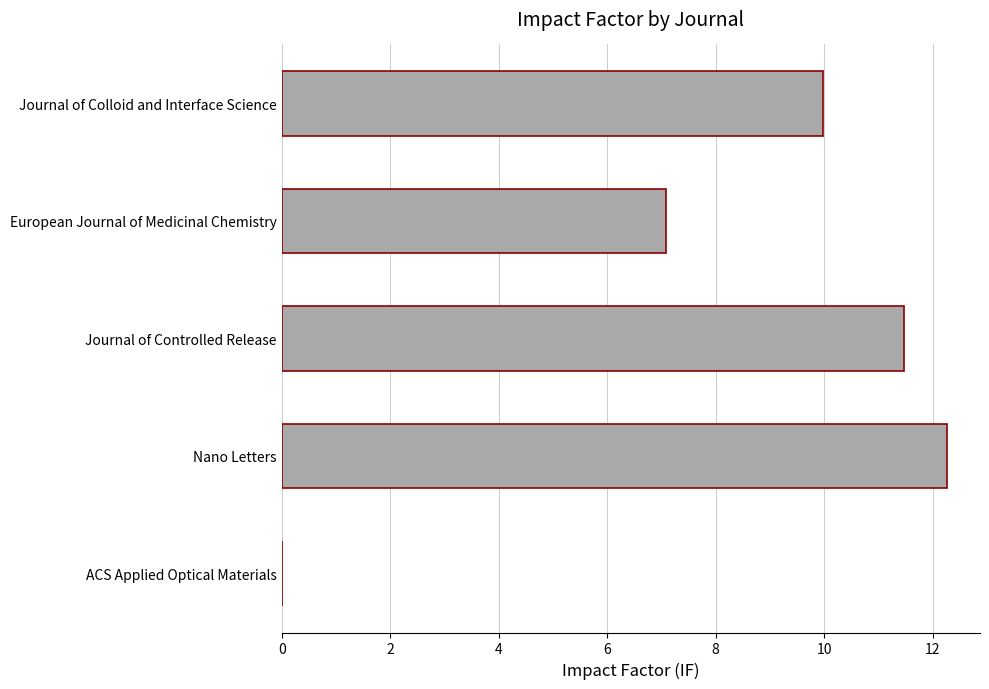

What is the sum of all values?

40.8